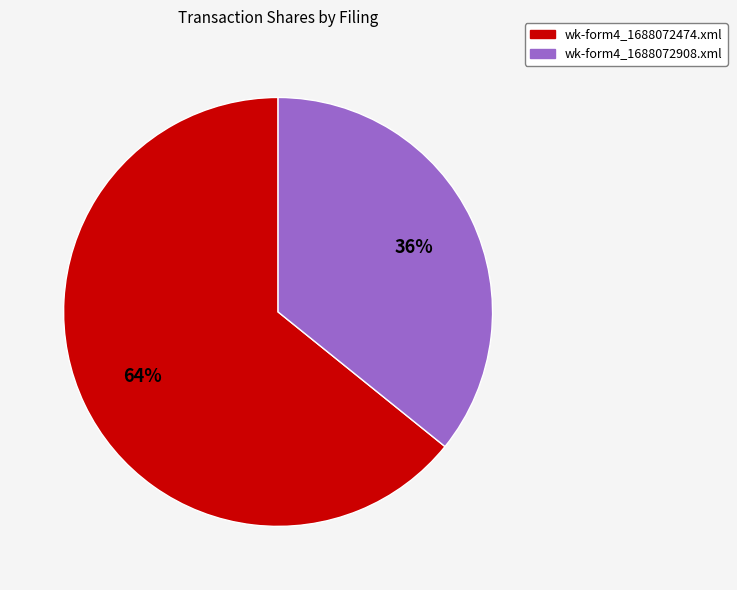

Rank the categories by value from lowest to highest.

wk-form4_1688072908.xml, wk-form4_1688072474.xml